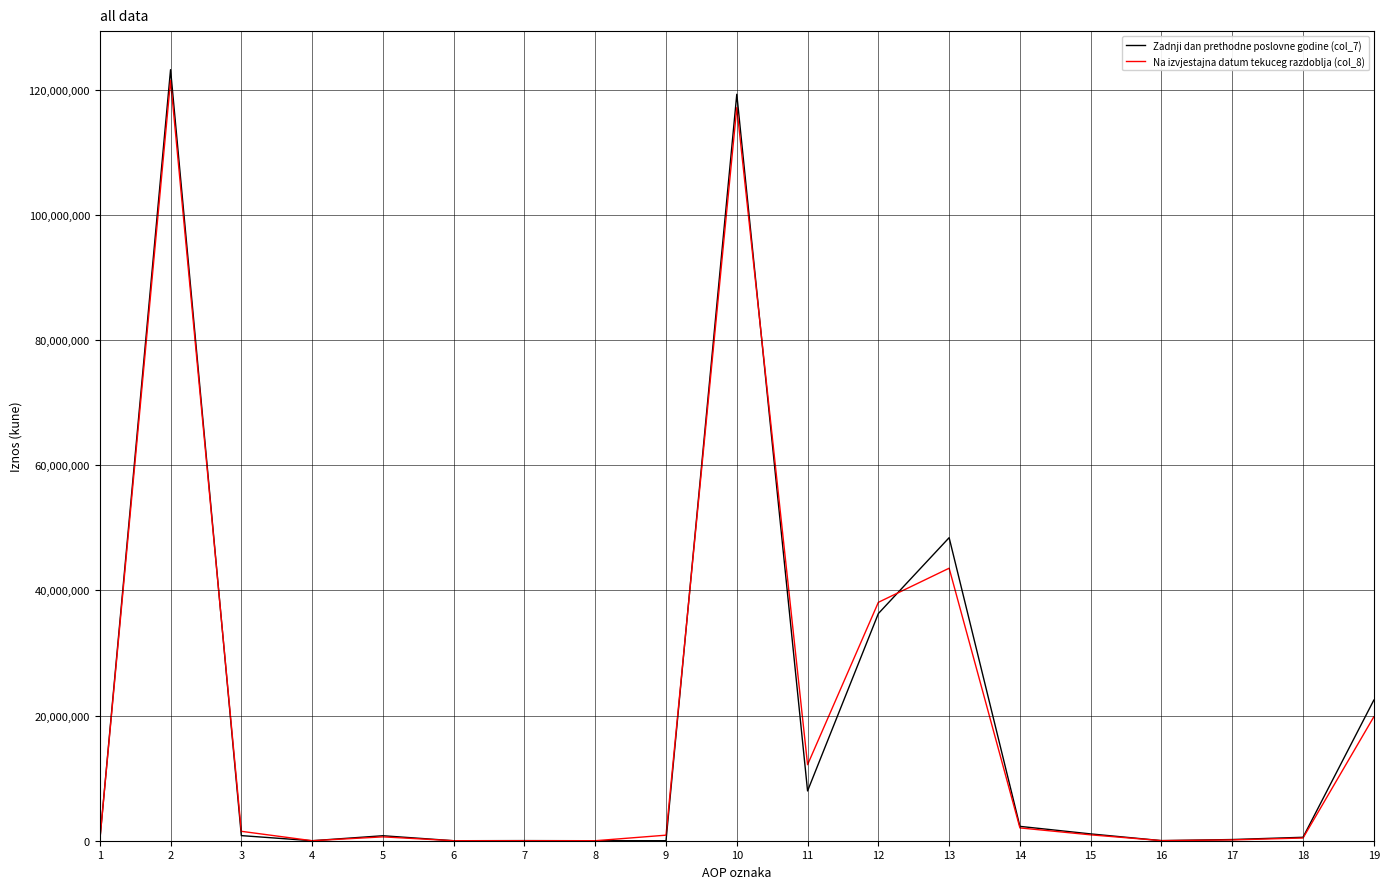

What is the spread (max minus min) of values at 2?

1725584